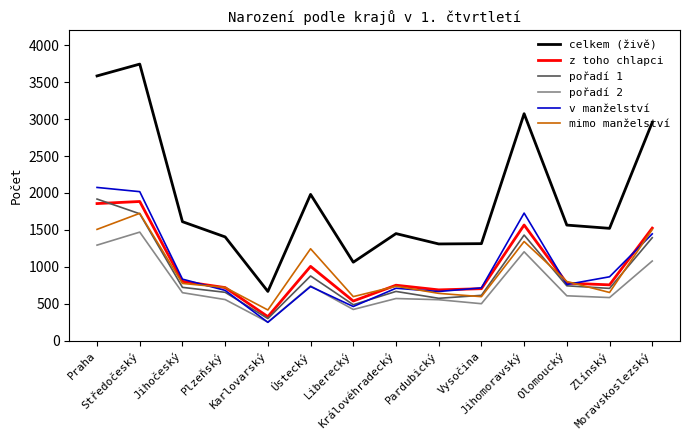

True or false: z toho chlapci has more than 0 interior local peaks.

True